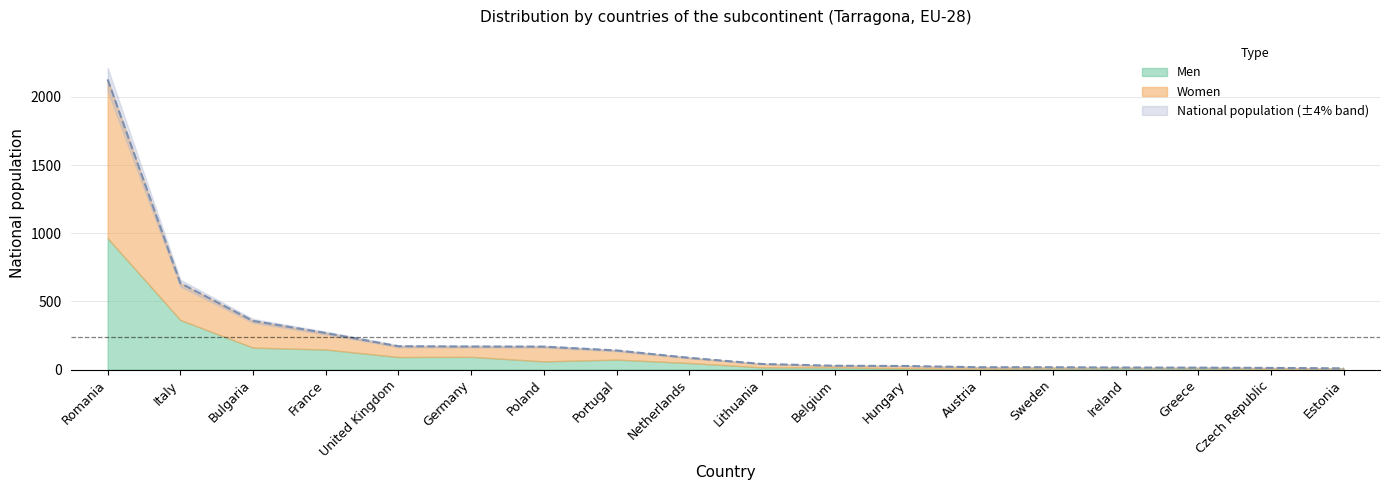

What is the difference between the highest and lowest values at United Kingdom?

92